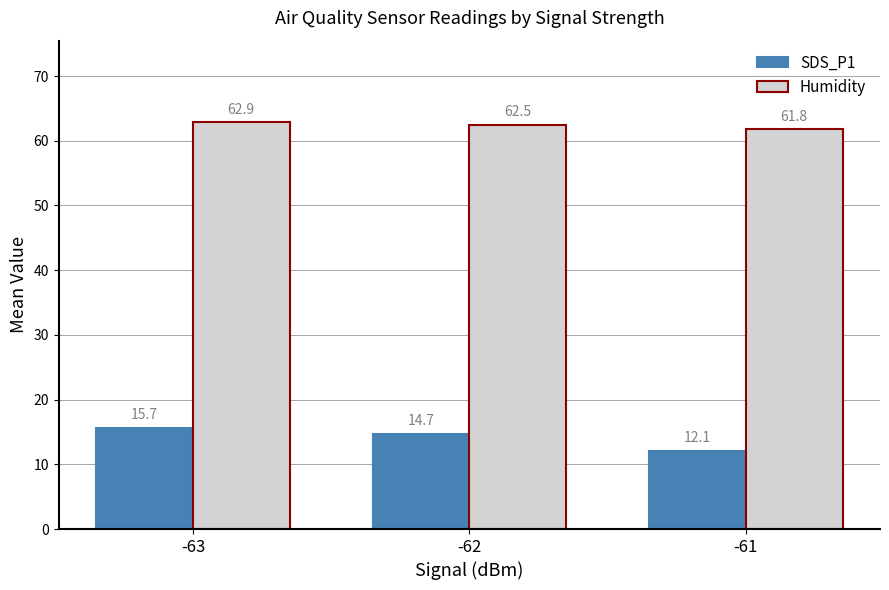

Reading left to right, transcribe all the data shown in this chart.

SDS_P1: 15.7	14.7	12.1
Humidity: 62.9	62.5	61.8